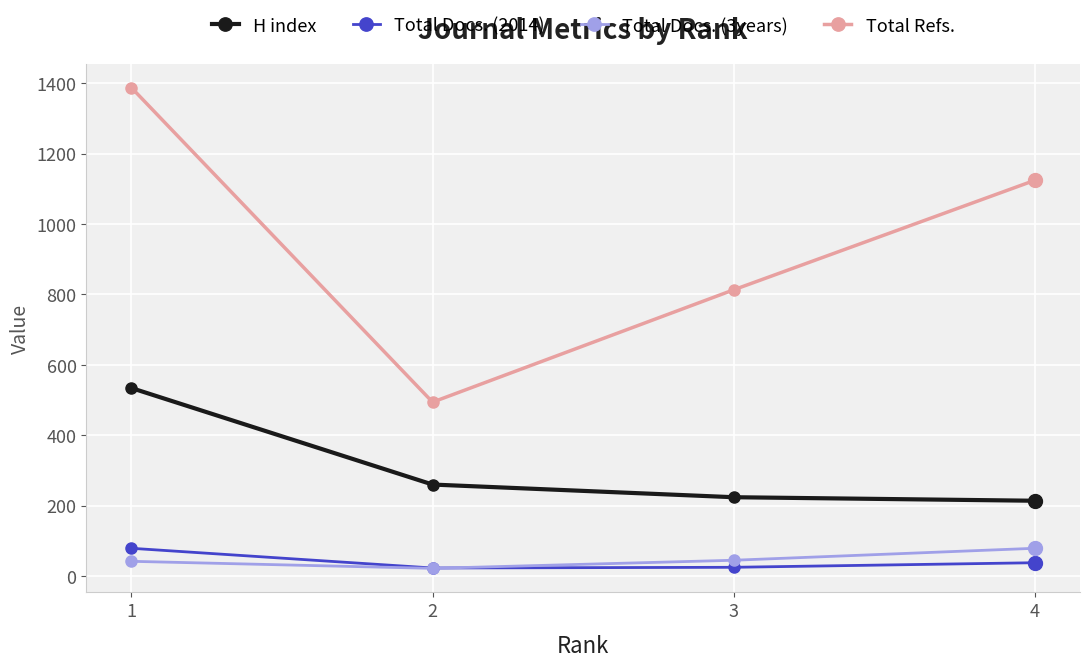

At which category is the sum across all series the highest?

1